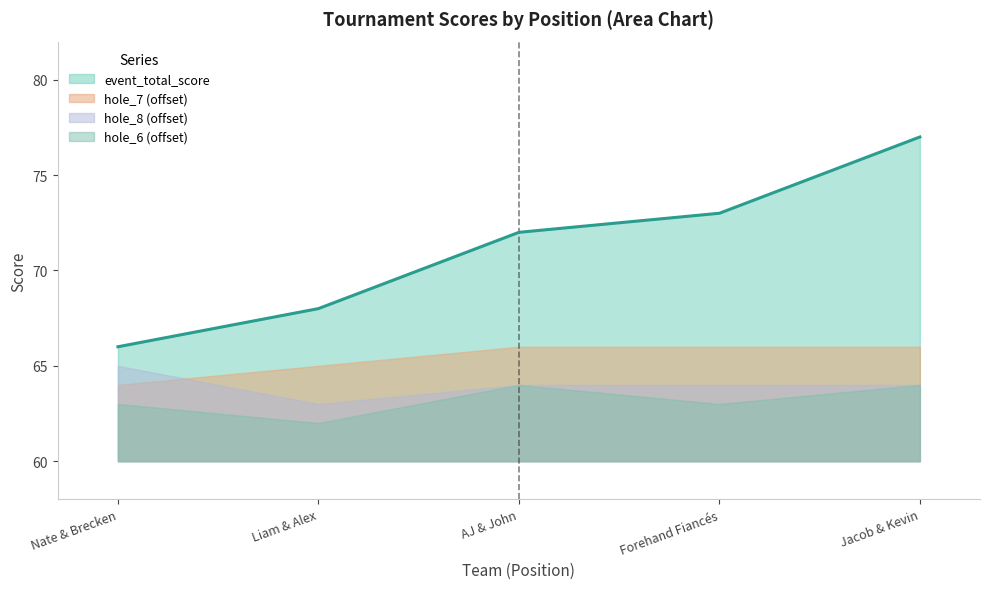

What are all the series names shown in the legend?

event_total_score, hole_7 (offset), hole_8 (offset), hole_6 (offset)